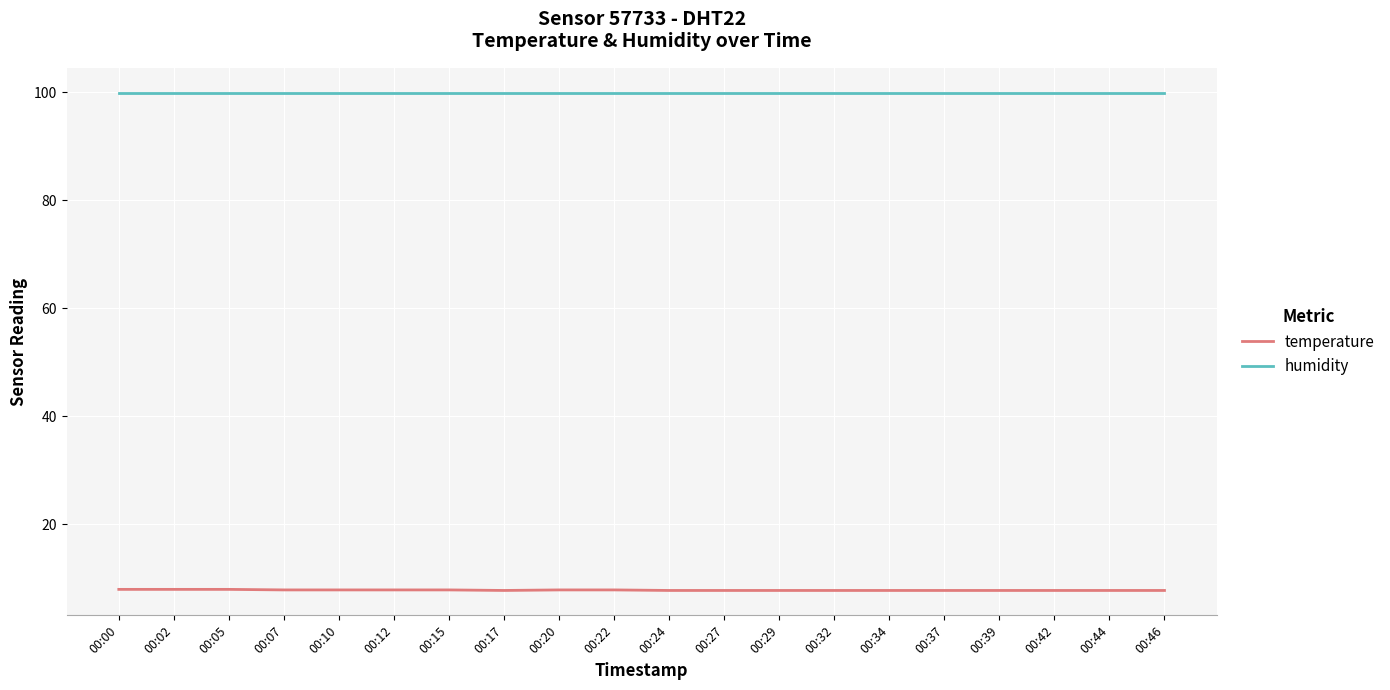

List the series in order of their peak value, lowest first.

temperature, humidity